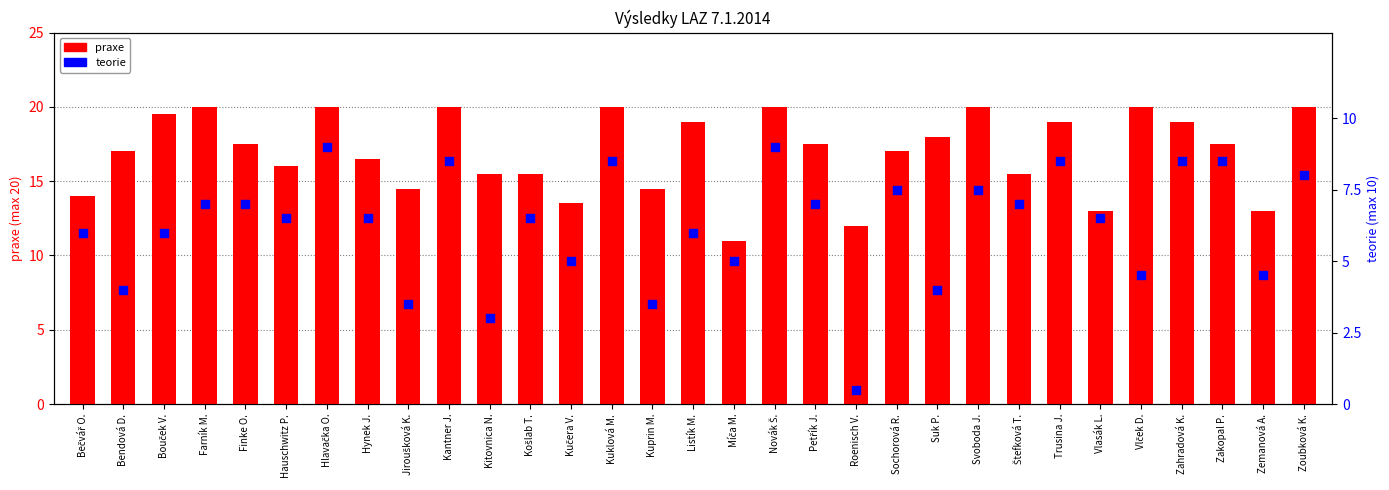

At how many categories does at least one series exceed 19?

9